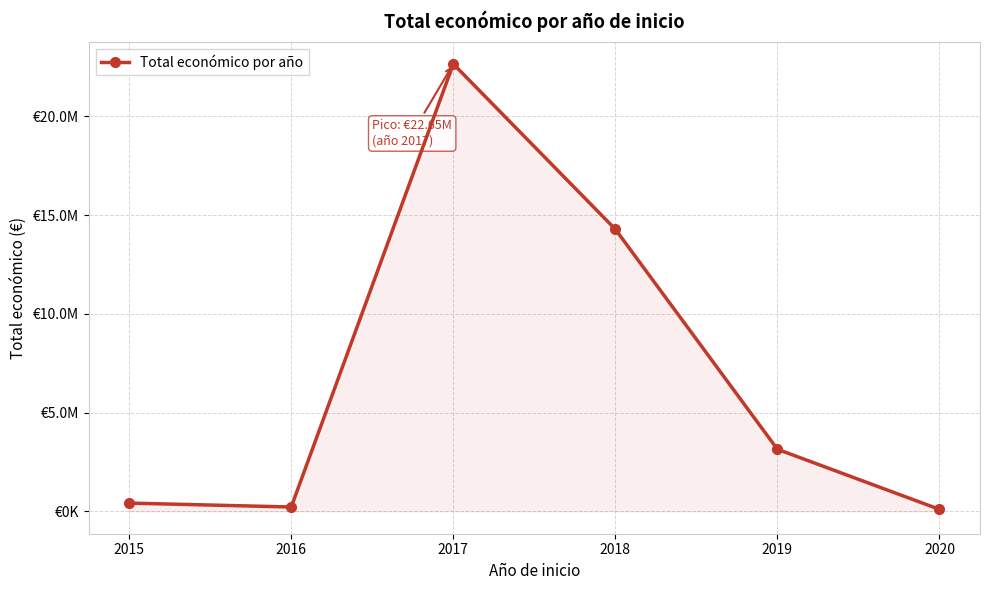

Does the chart have visible grid lines?

Yes